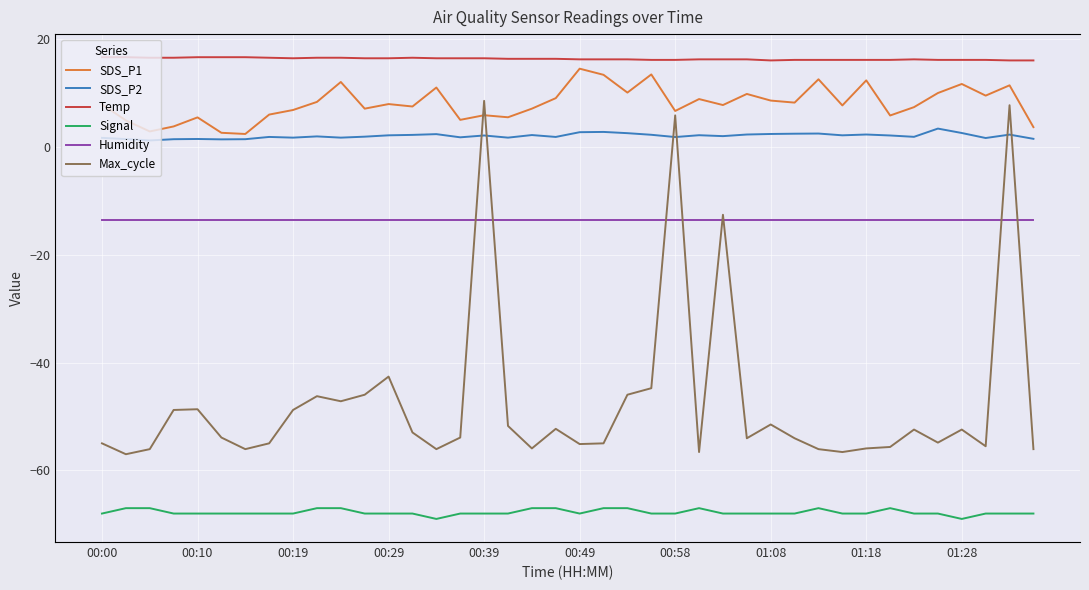

What is the difference between the SDS_P2 values at 35 and 27?

1.1